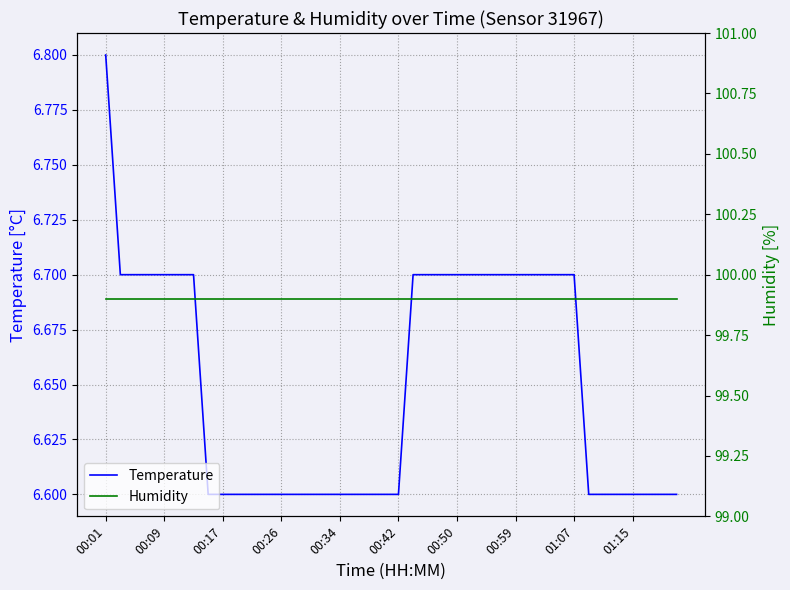

The Temperature series shows 2.1 at 01:07. True or false?

False